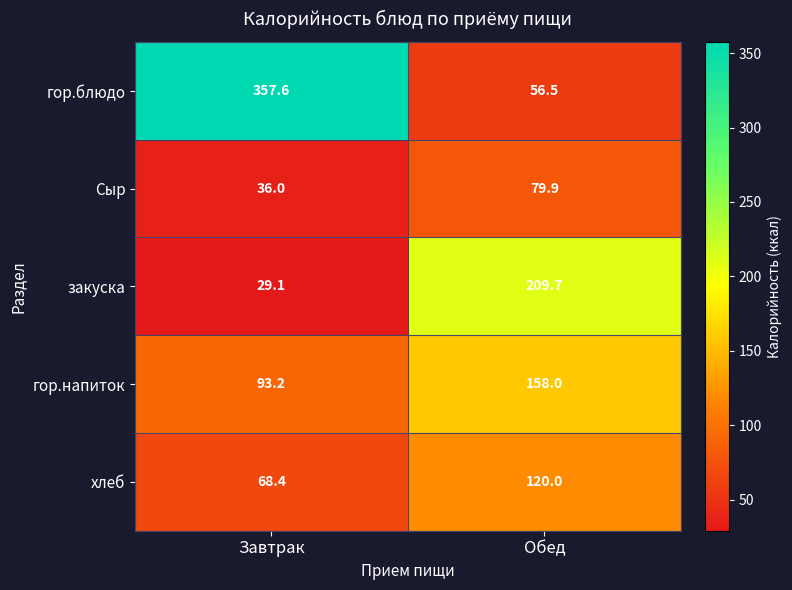

Count the number of categories in the chart.

2